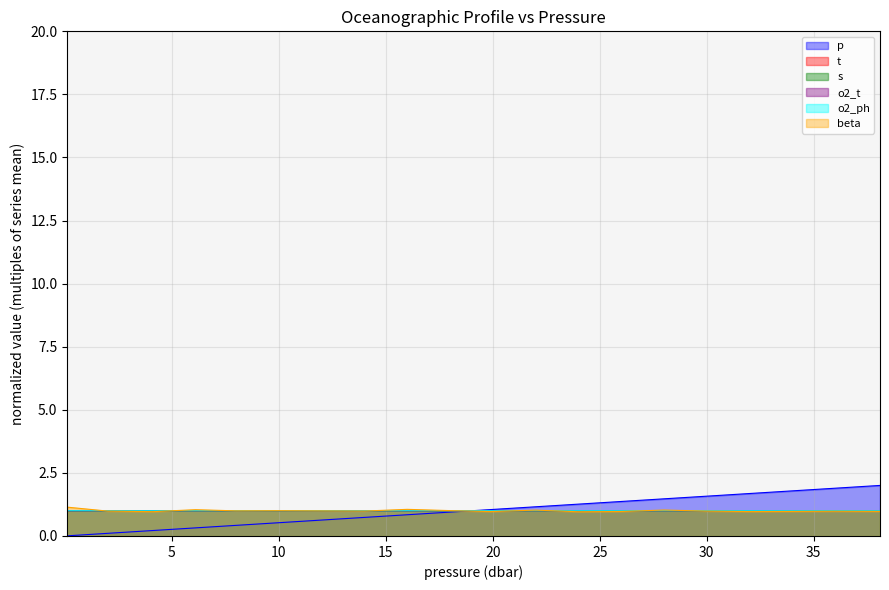

Where does the o2_t series first go above 1?

12.1